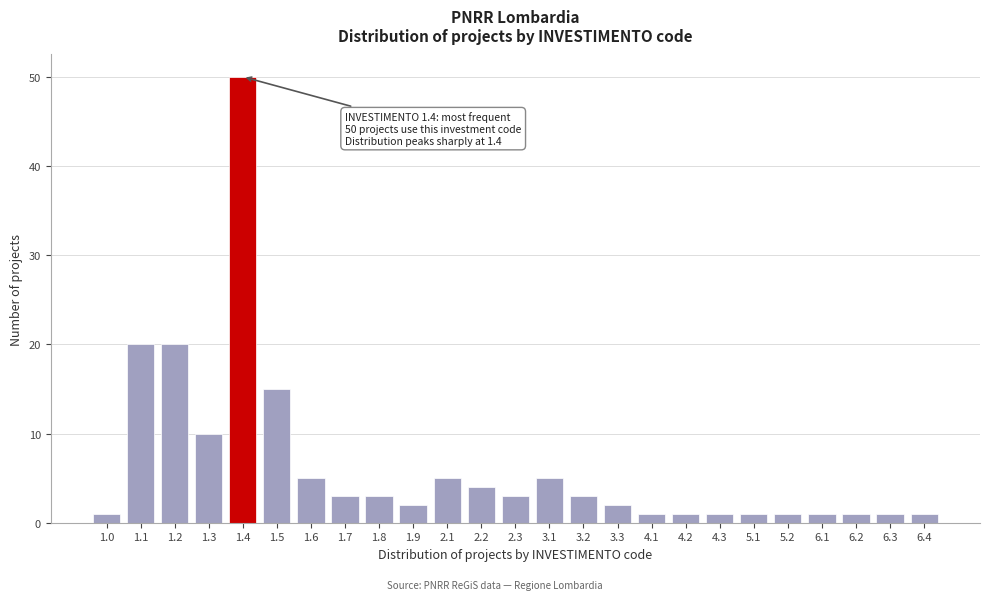

Reading right to left, transcribe all the data shown in this chart.

1	1	1	1	1	1	1	1	1	2	3	5	3	4	5	2	3	3	5	15	50	10	20	20	1